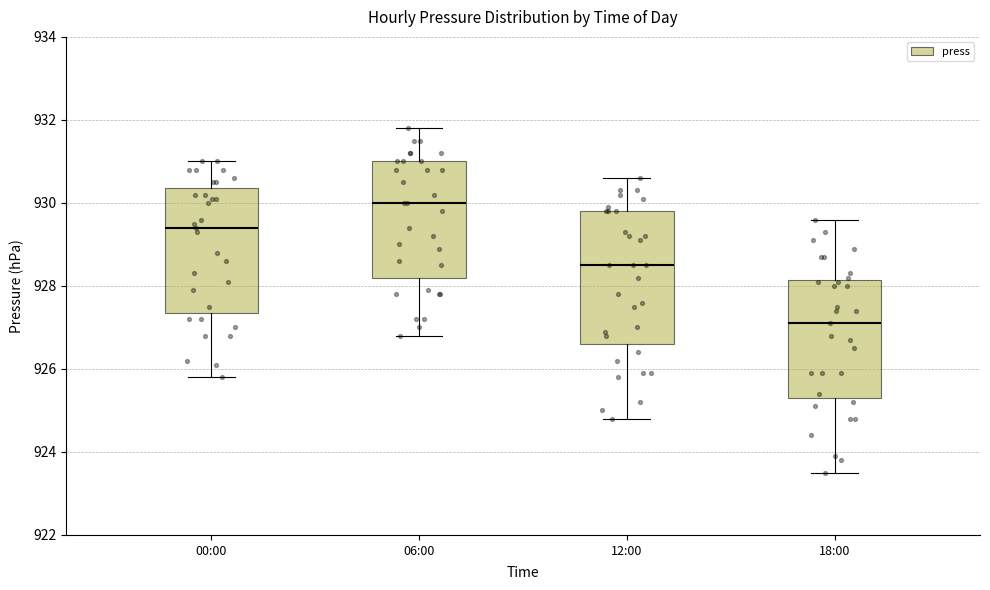

Which box is the tallest, from its lower edge to its upper edge?

12:00